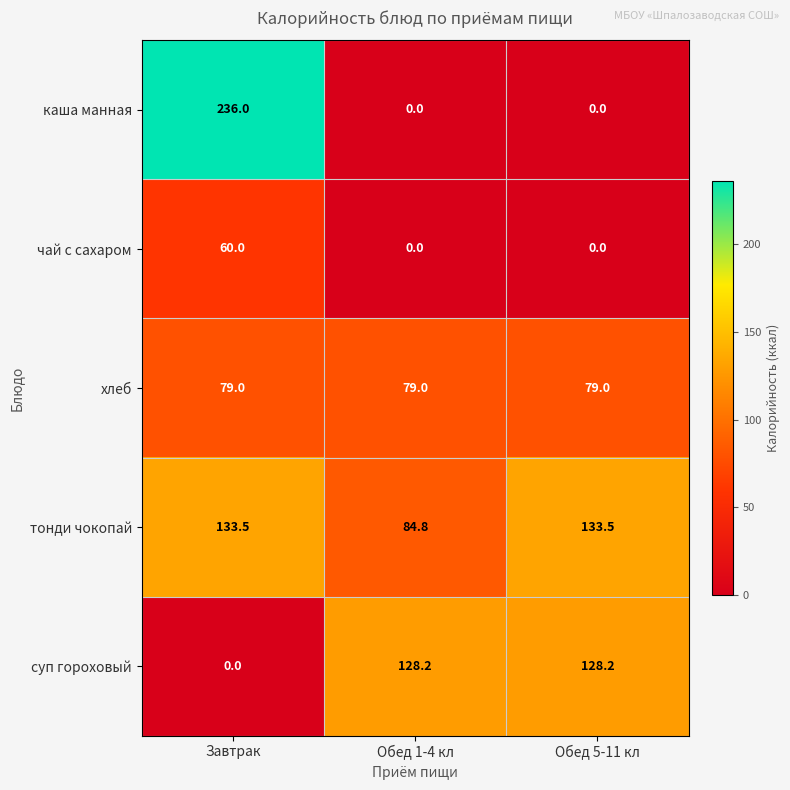

At which category is the sum across all series the highest?

Завтрак